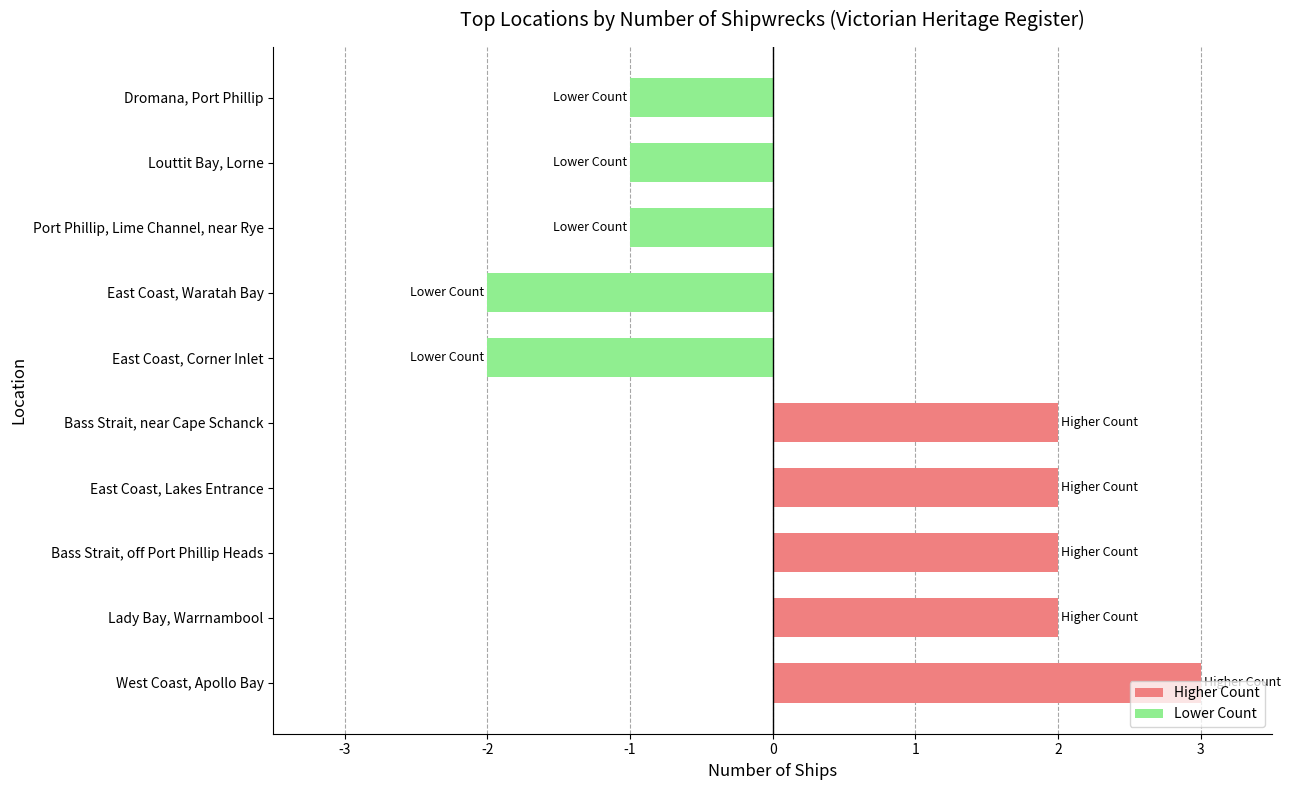

What is the difference between the maximum and minimum values?

5